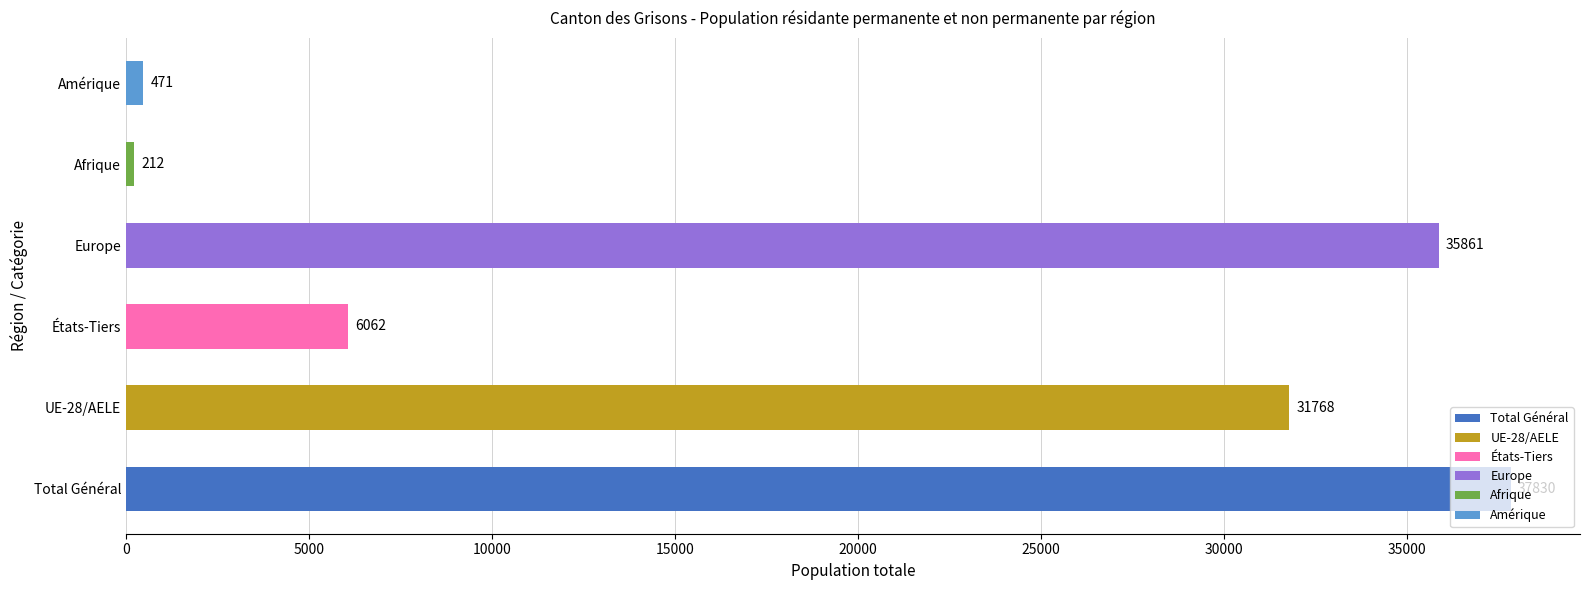

Is it true that the value at États-Tiers is 1542?

False